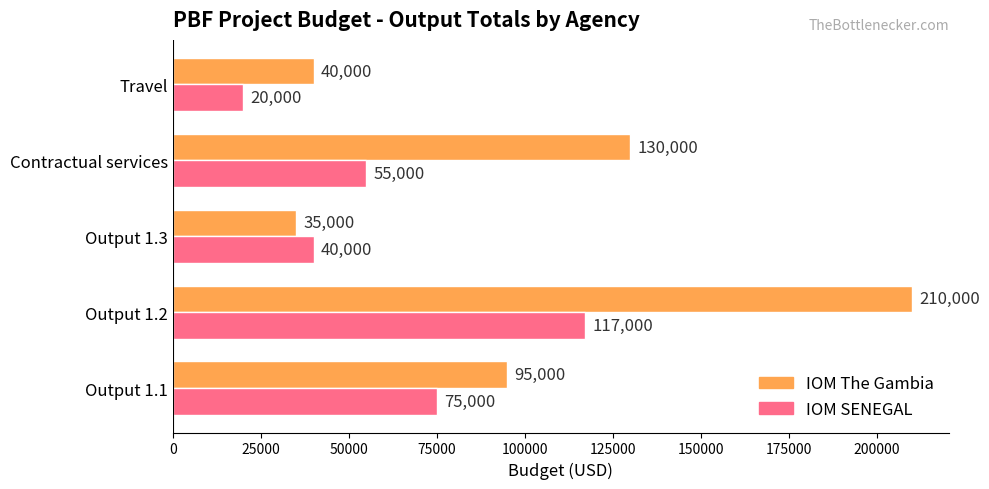

What is the difference between the maximum and minimum values in the IOM The Gambia series?

175000